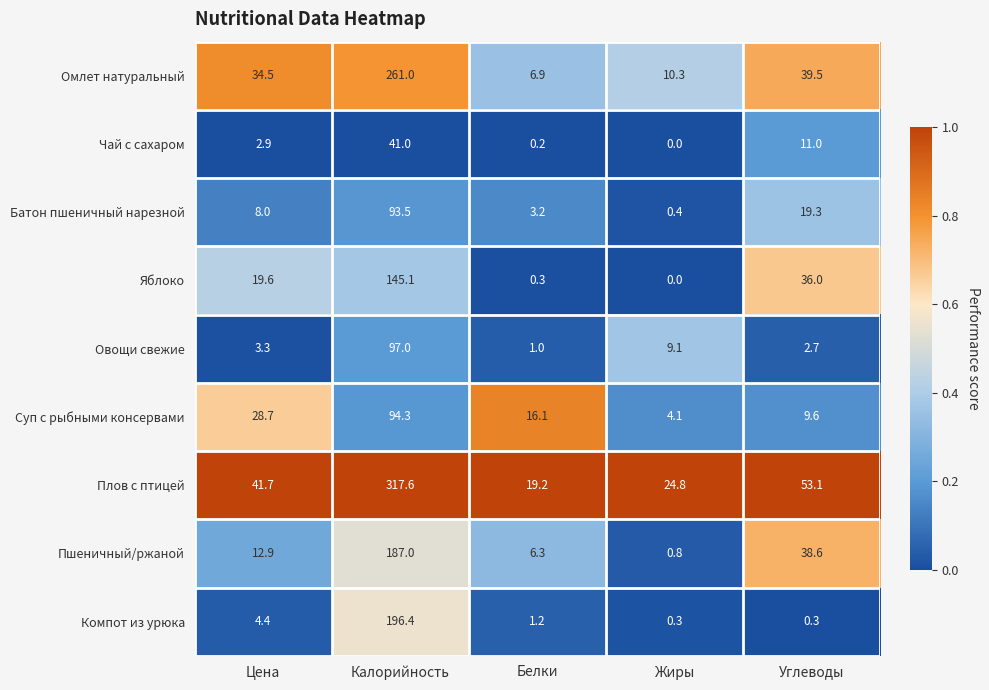

At which category does the chart reach its minimum across all series?

Жиры